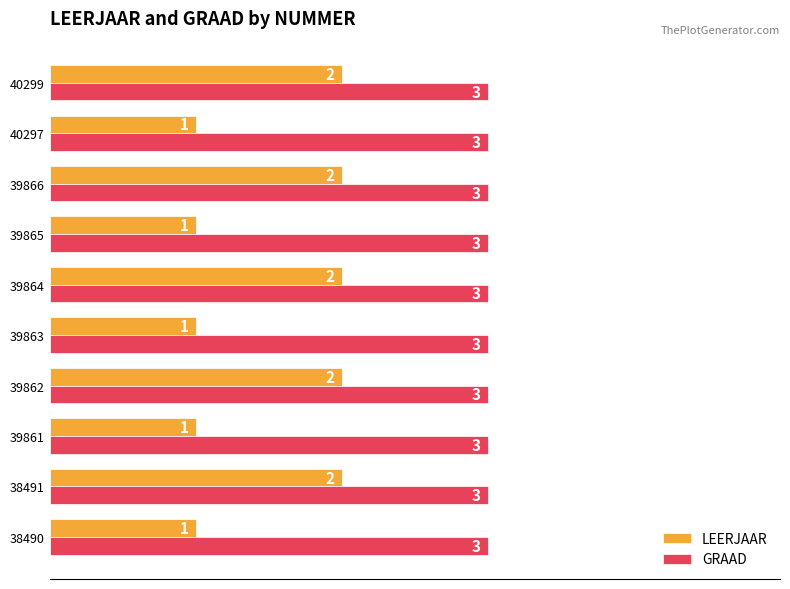

What is the total value across all series at 40297?

4